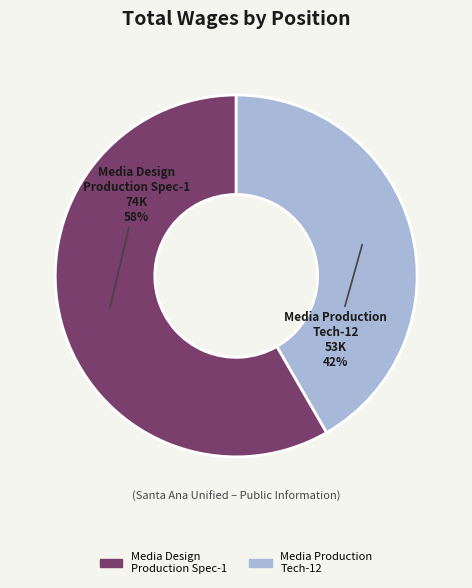

To the nearest percent, what is the combined percentage of Media Production Tech-12 and Media Design Production Spec-1?

100%